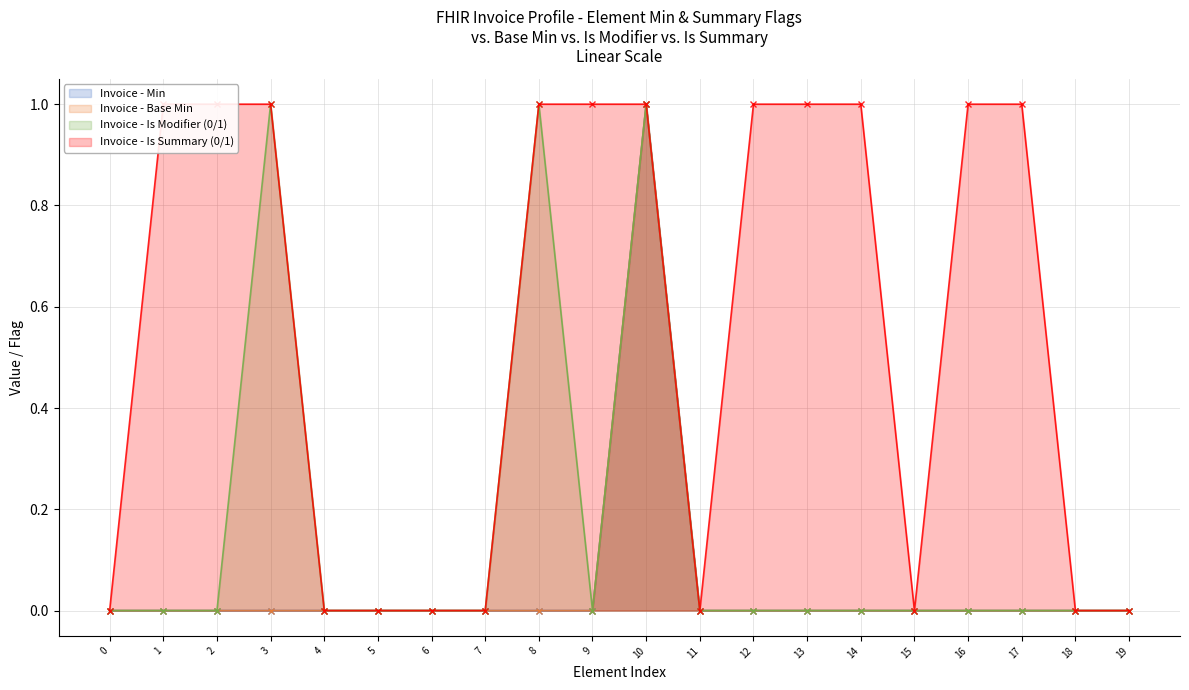

How many interior local peaks does the Invoice - Base Min series have?

1